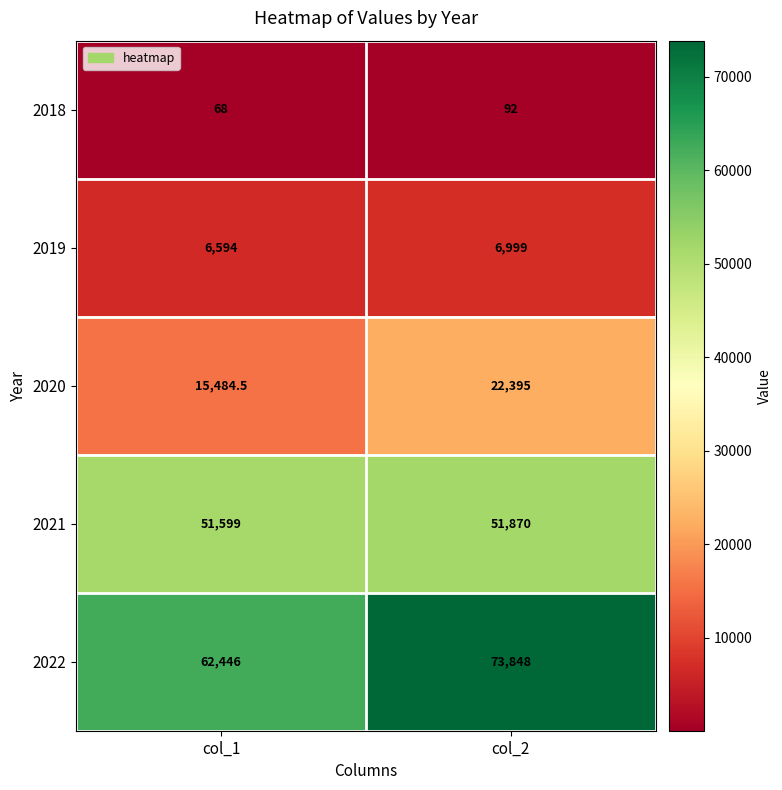

How many series are shown in this chart?

5